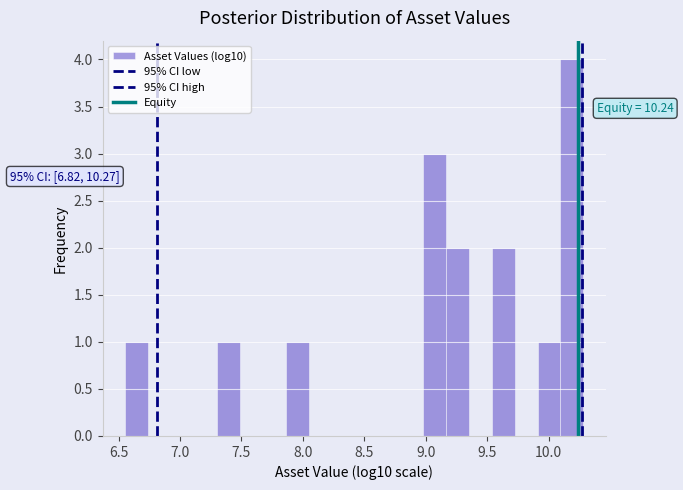

Read against the x-axis, roughly where is the centre of the tallest bar?

10.20